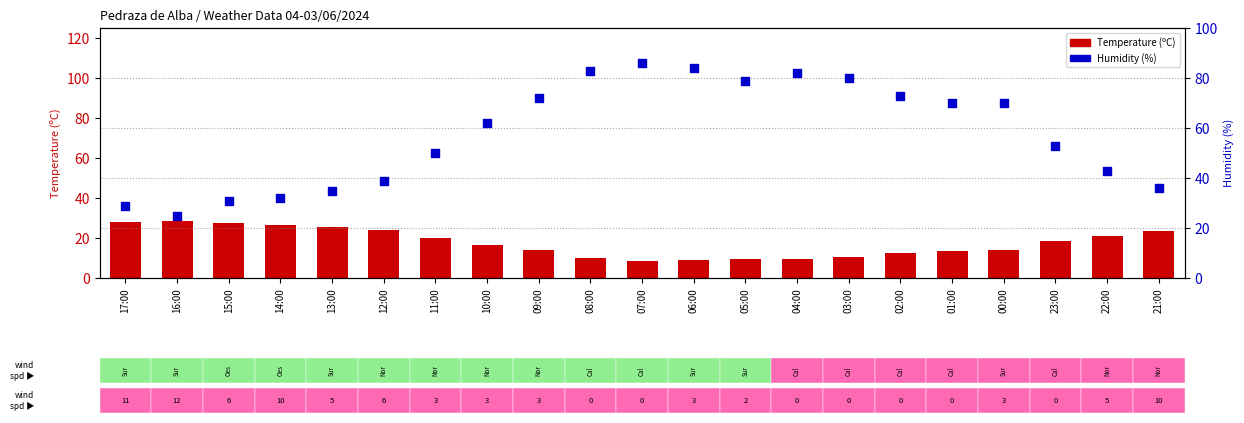

What are all the series names shown in the legend?

Temperature (ºC), Humidity (%)